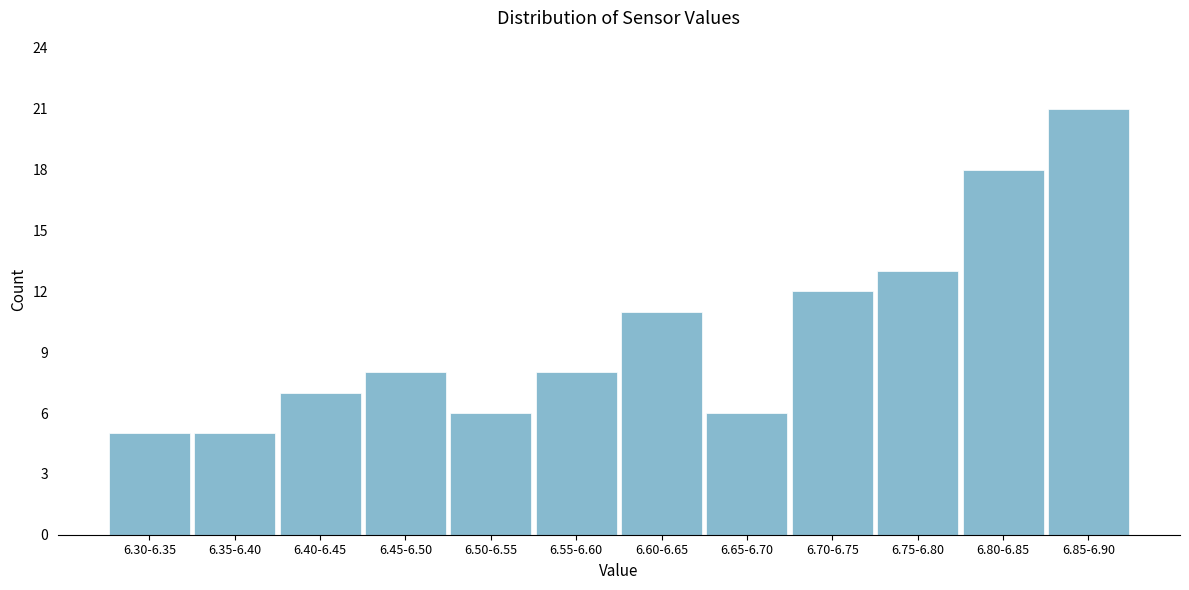

Reading right to left, what are all the values shown in this chart?

6.85-6.90=21	6.80-6.85=18	6.75-6.80=13	6.70-6.75=12	6.65-6.70=6	6.60-6.65=11	6.55-6.60=8	6.50-6.55=6	6.45-6.50=8	6.40-6.45=7	6.35-6.40=5	6.30-6.35=5